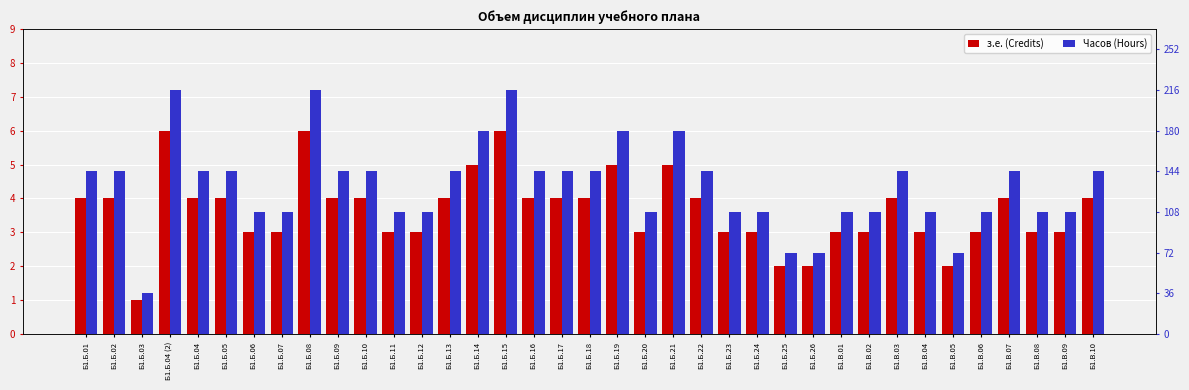

What is the smallest value displayed?

1